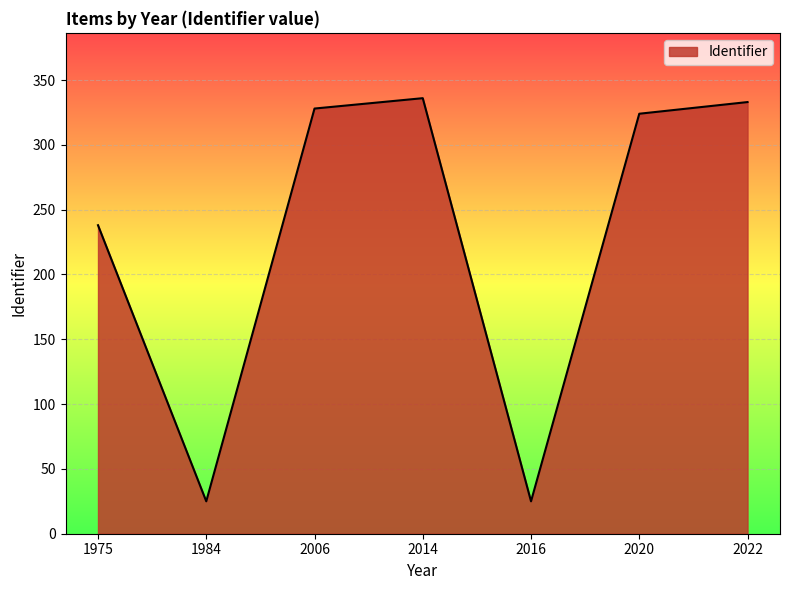

Approximately how many times larger is the value at 2022 compared to 2014?

1.0